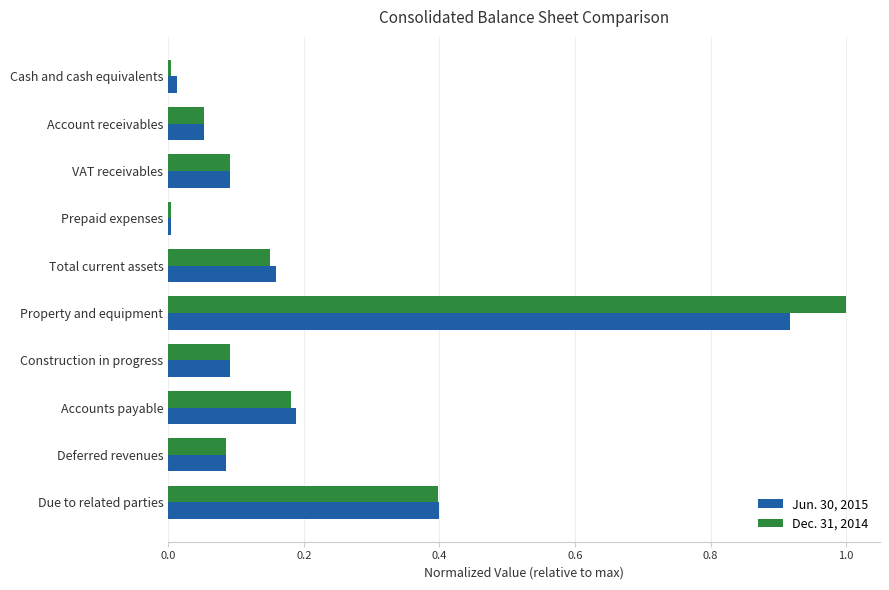

Is it true that Jun. 30, 2015 equals 0.1 at Construction in progress?

True